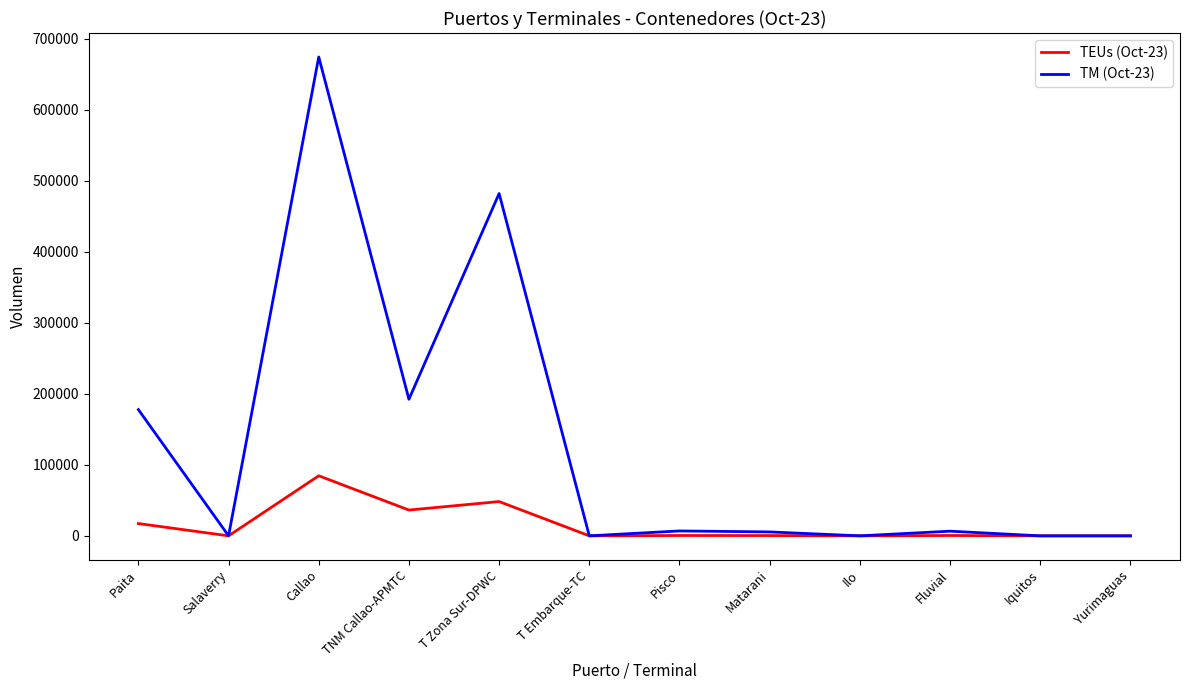

Which series has the largest range (max minus min)?

TM (Oct-23)